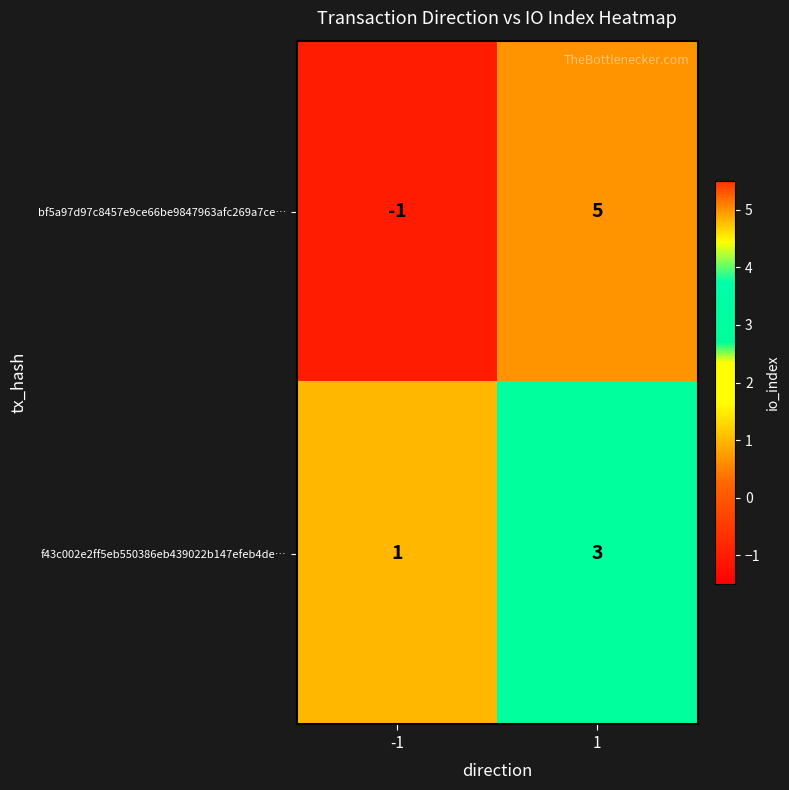

The f43c002e2ff5eb550386eb439022b147efeb4de… series shows 4 at 1. True or false?

False